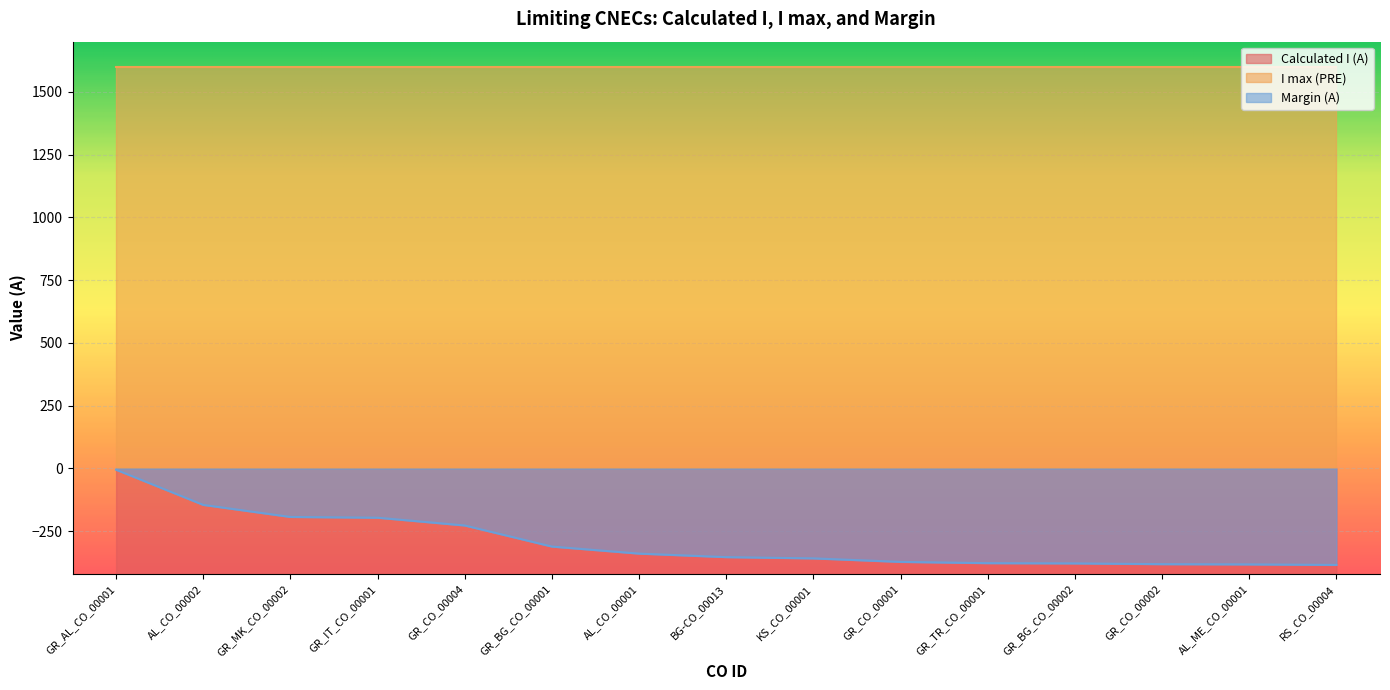

What is the minimum value for Margin (A)?

-384